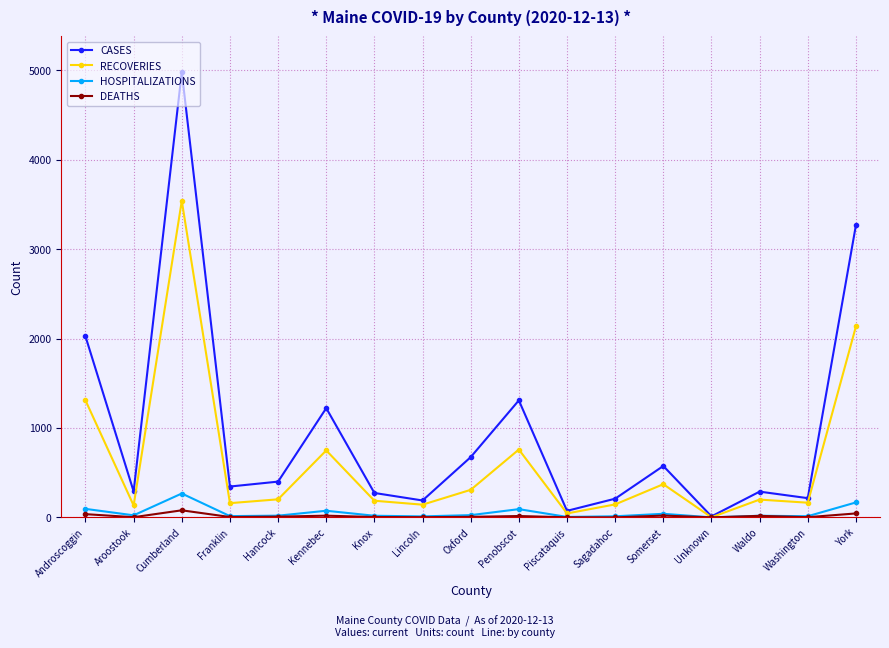

What is the value of the CASES point at the 6th from the left?

1222